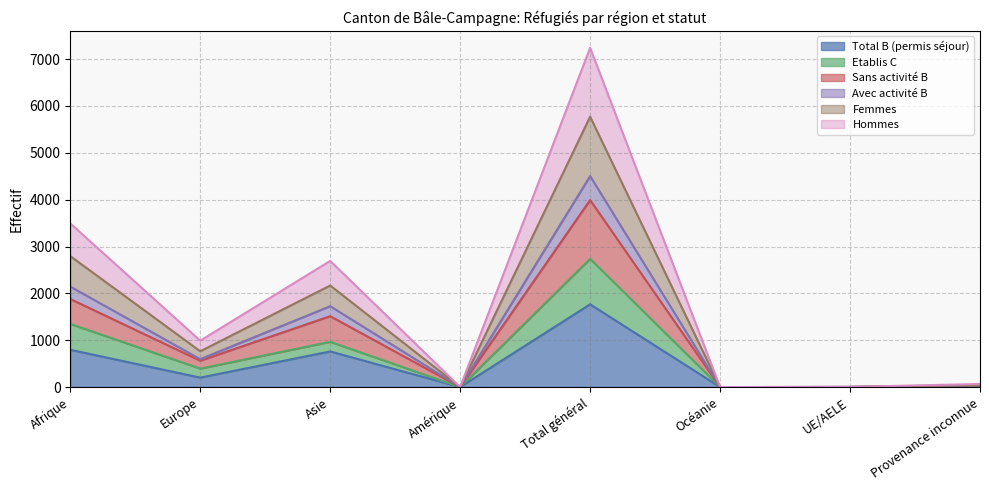

At which label does Total B (permis séjour) reach its peak?

Total général